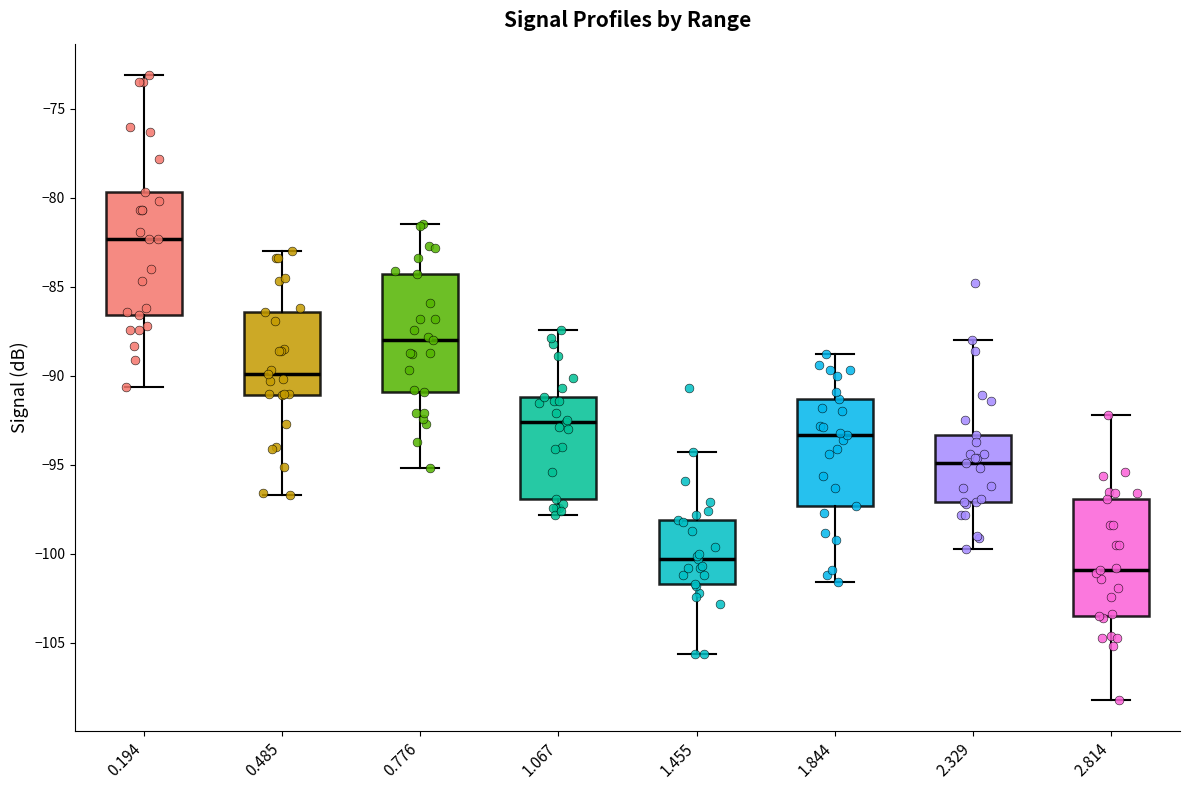

Which box has the highest median line?

0.194